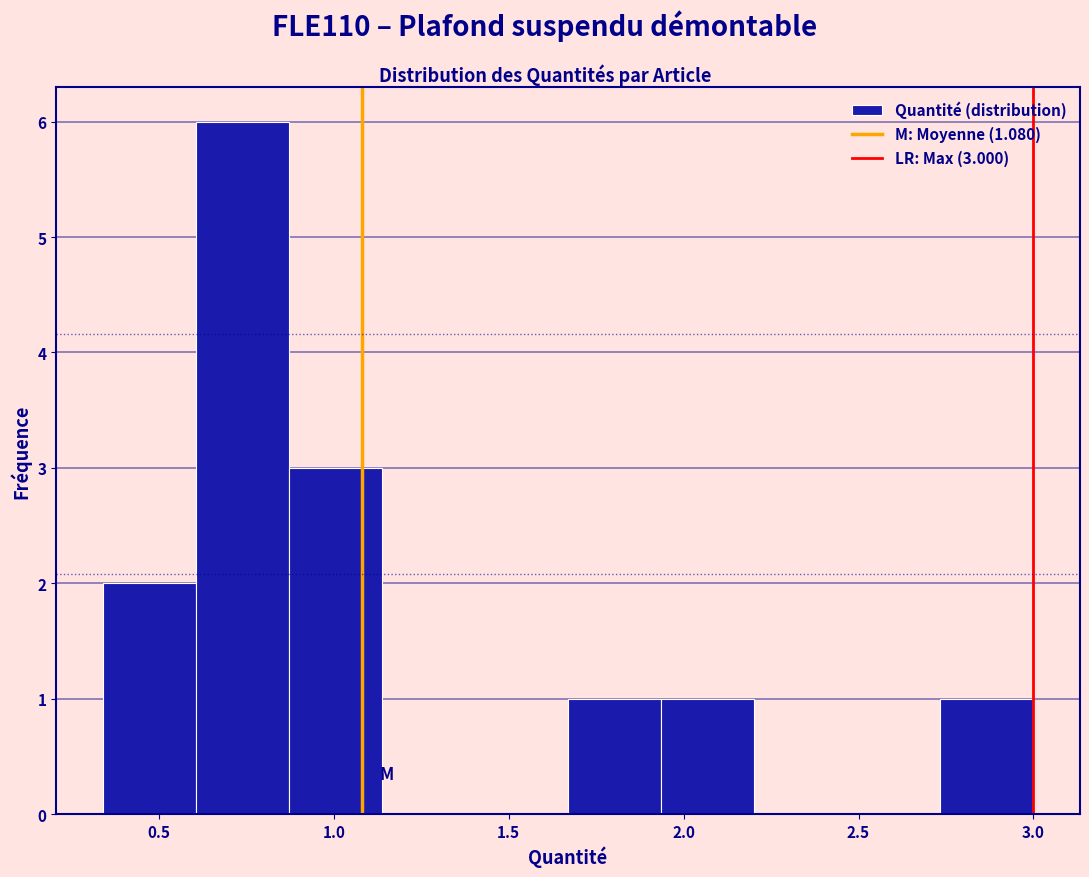

Which range on the x-axis has the tallest bar?

0.60 to 0.85